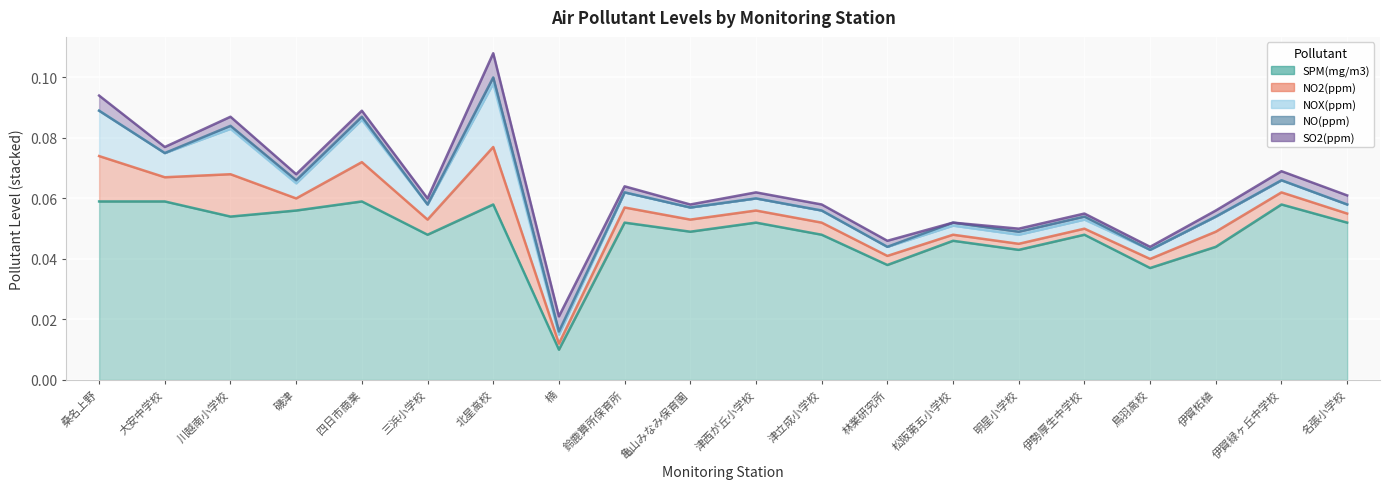

What is the sum of the SPM(mg/m3) values at 松阪第五小学校 and 伊賀緑ヶ丘中学校?

0.1